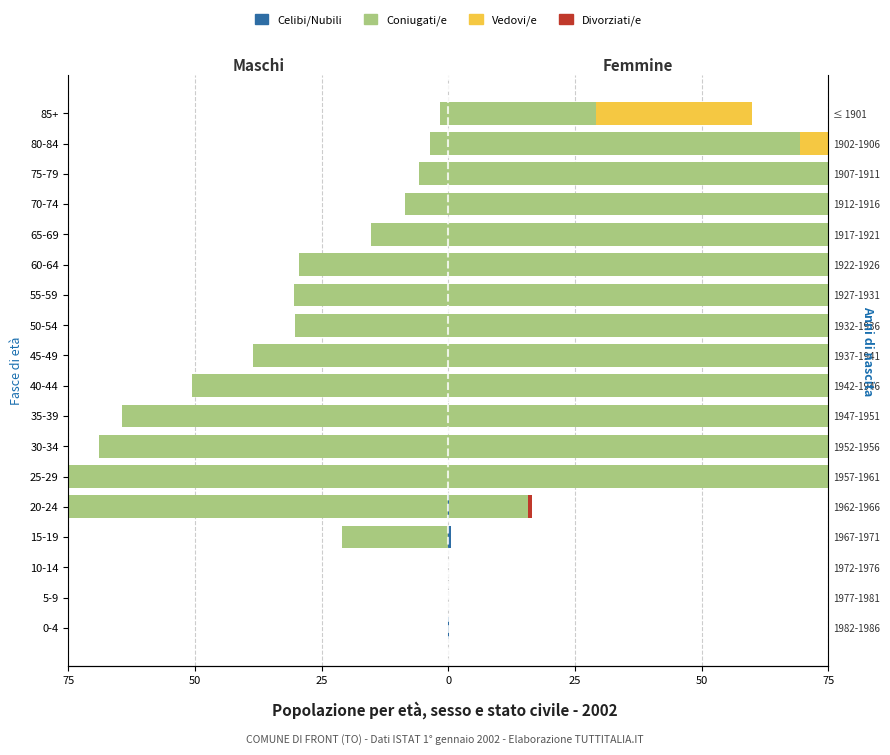

The Divorziati/e series shows 0.1 at 35-39. True or false?

False